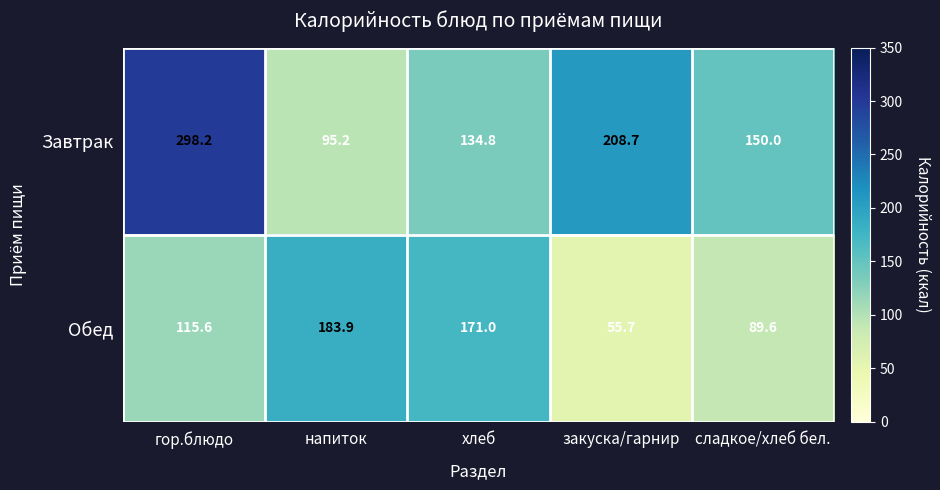

The Завтрак series shows 298.2 at гор.блюдо. True or false?

True